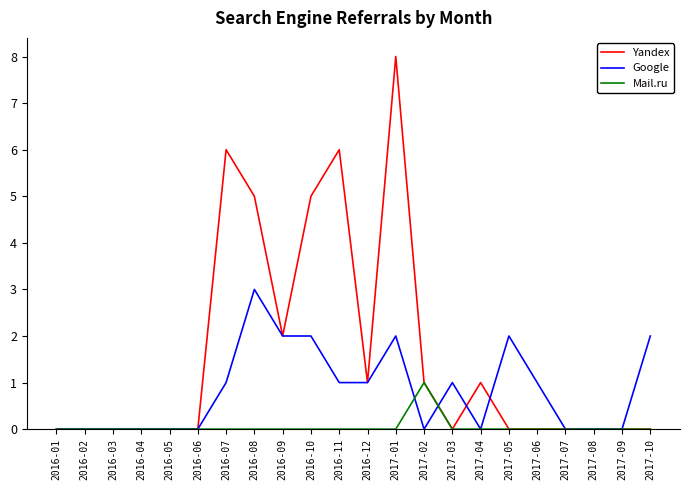

Is this an area chart (filled region under the line)?

No